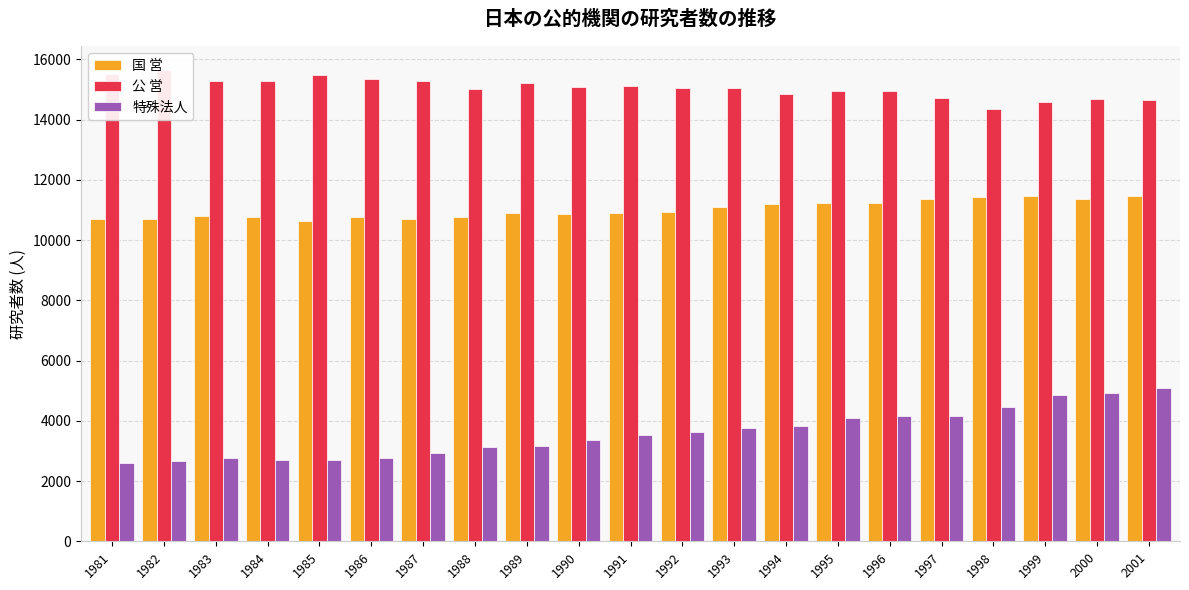

Rank the series by their average value, from lowest to highest.

特殊法人, 国 営, 公 営